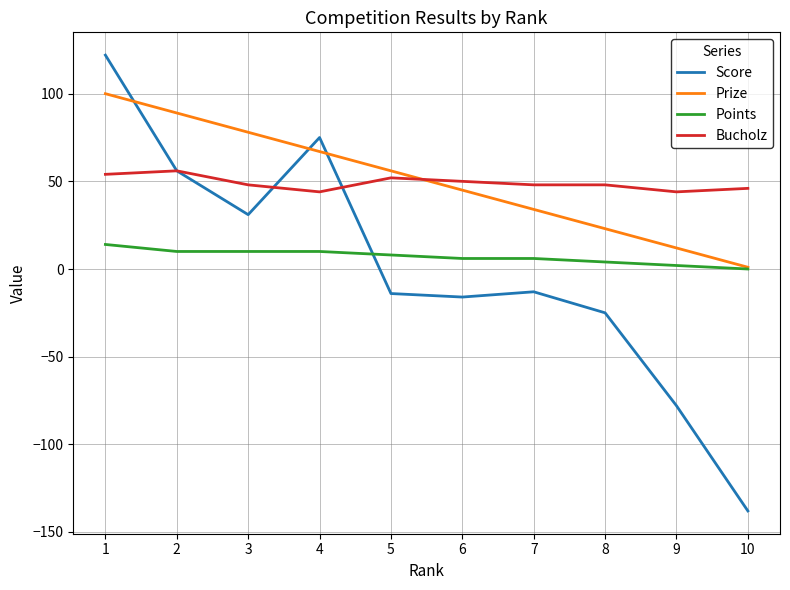

How many times do Score and Points cross each other?

1